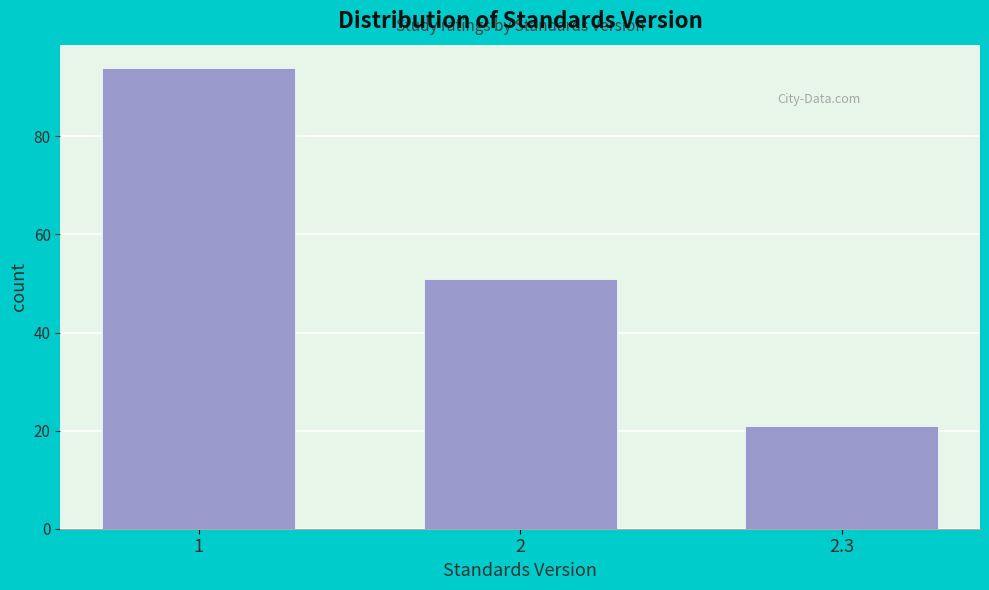

Reading left to right, what are all the values shown in this chart?

94	51	21